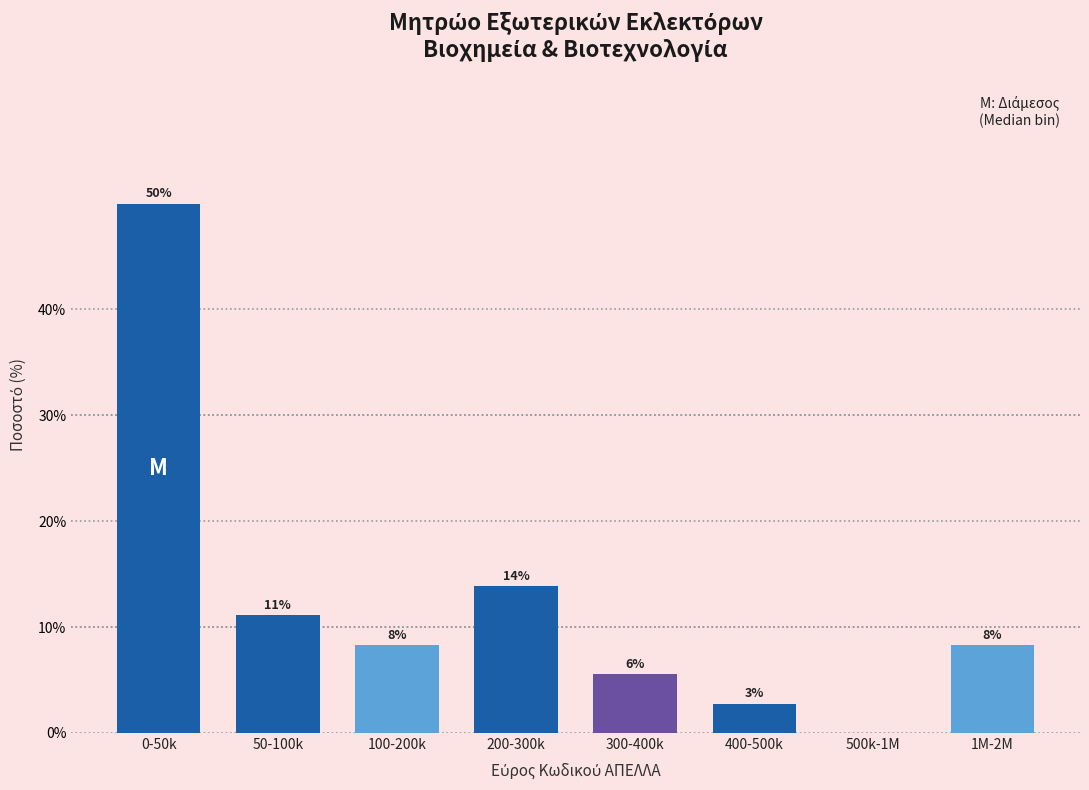

Are the bars horizontal?

No